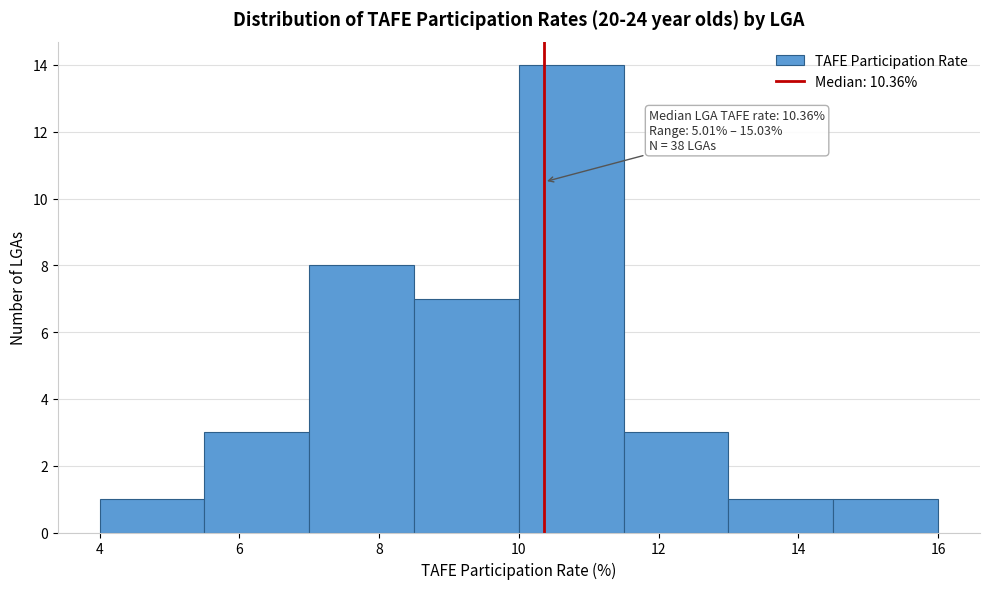

Which range on the x-axis has the tallest bar?

10.0 to 11.5